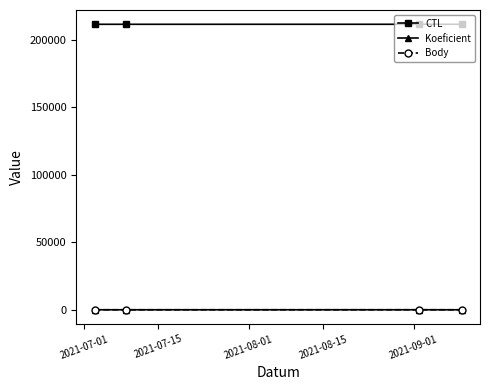

How many lines are shown in the chart?

3